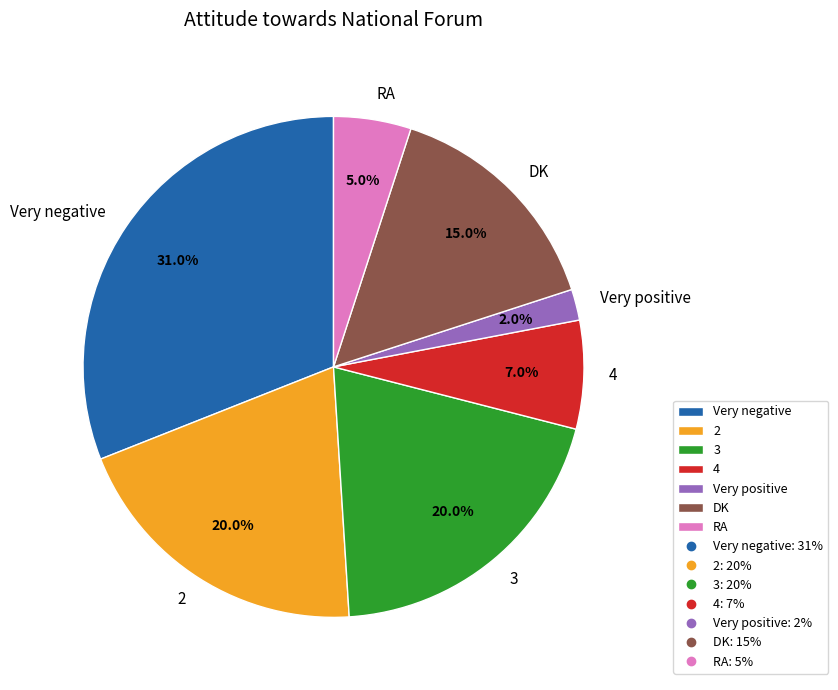

What is the total percentage of RA and Very positive?

7.0%